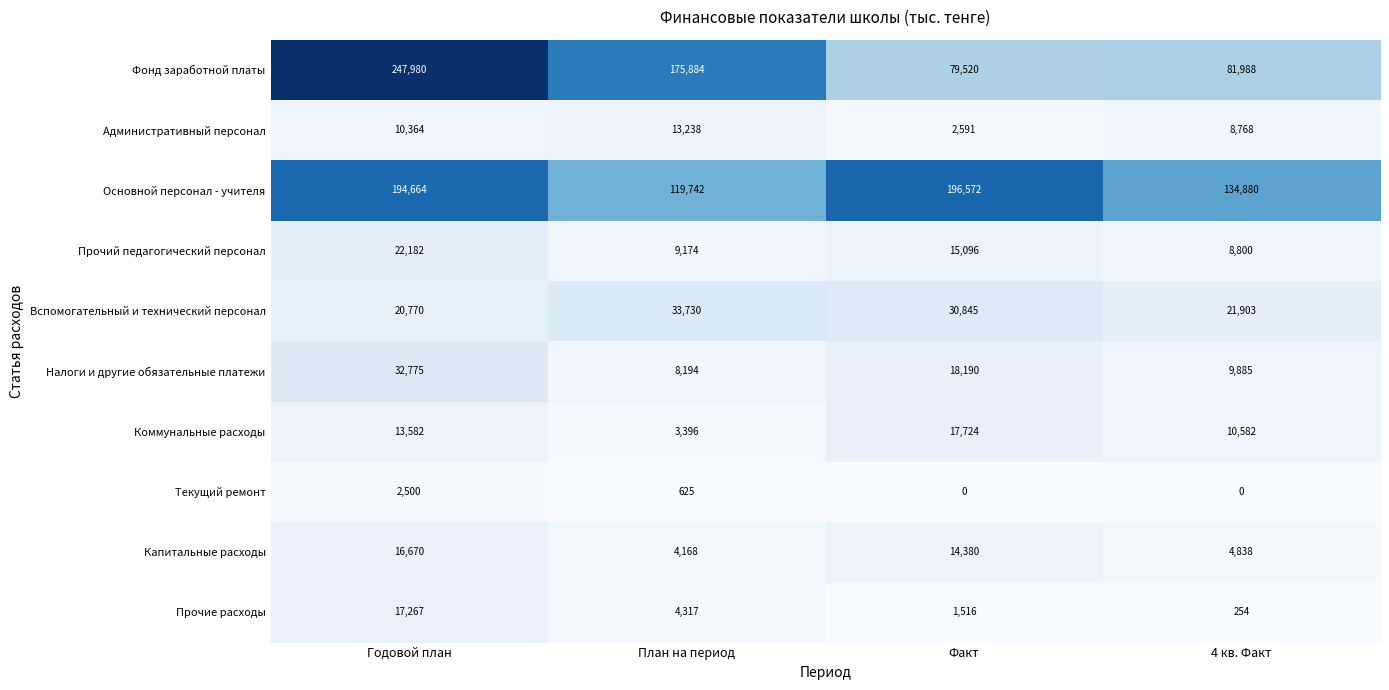

Between Годовой план and 4 кв. Факт, which series saw the biggest shift?

Фонд заработной платы